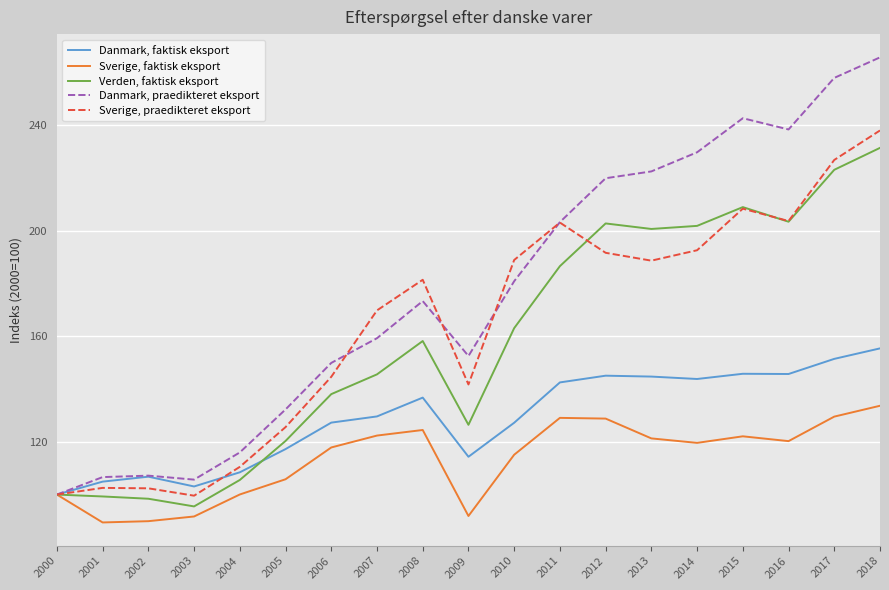

Read the Sverige, praedikteret eksport value at 2017.

226.7